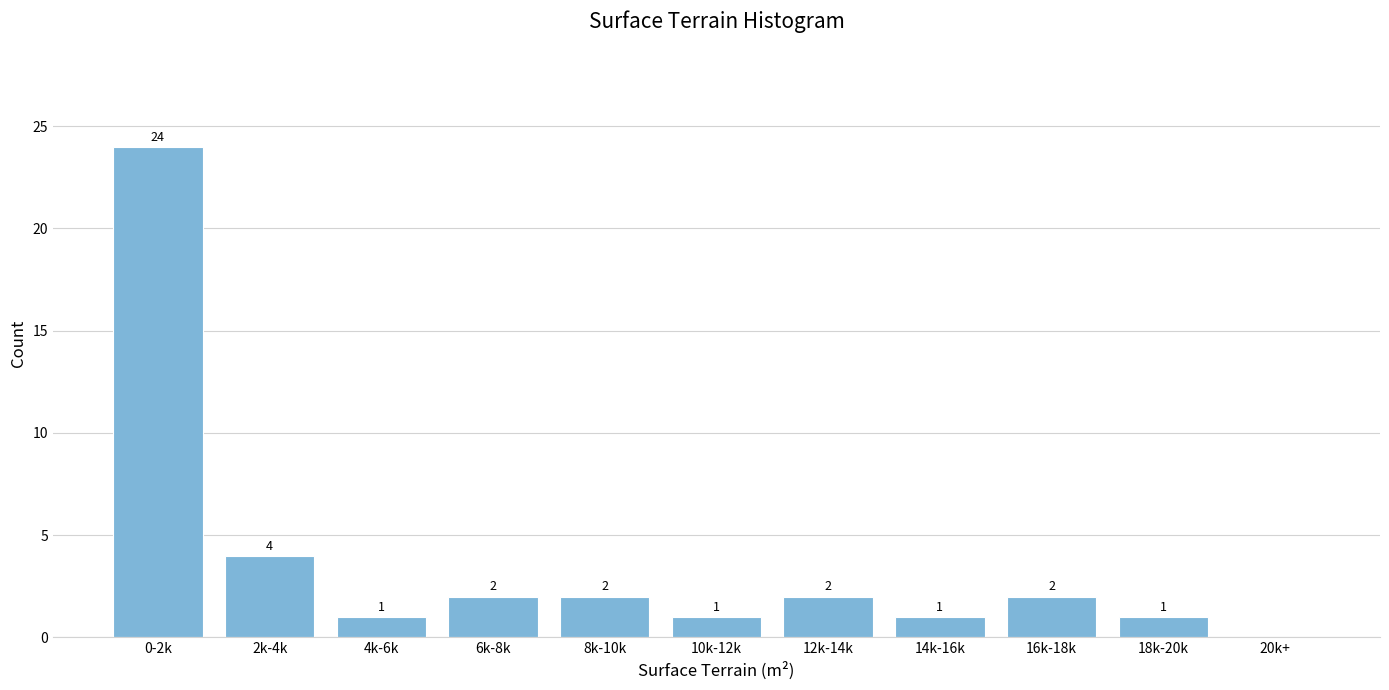

Reading left to right, transcribe all the data shown in this chart.

0-2k=24	2k-4k=4	4k-6k=1	6k-8k=2	8k-10k=2	10k-12k=1	12k-14k=2	14k-16k=1	16k-18k=2	18k-20k=1	20k+=0